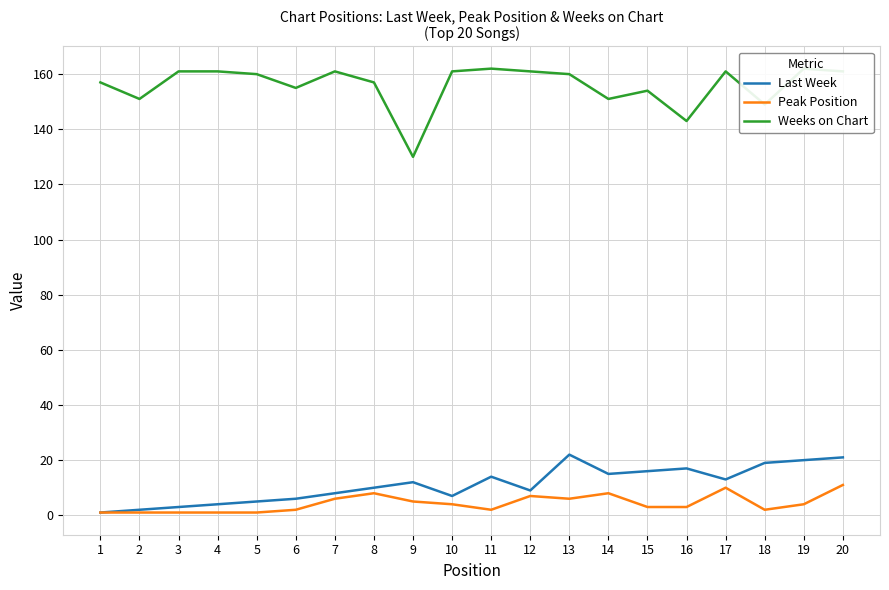

What is the difference between the maximum and minimum values in the Weeks on Chart series?

32